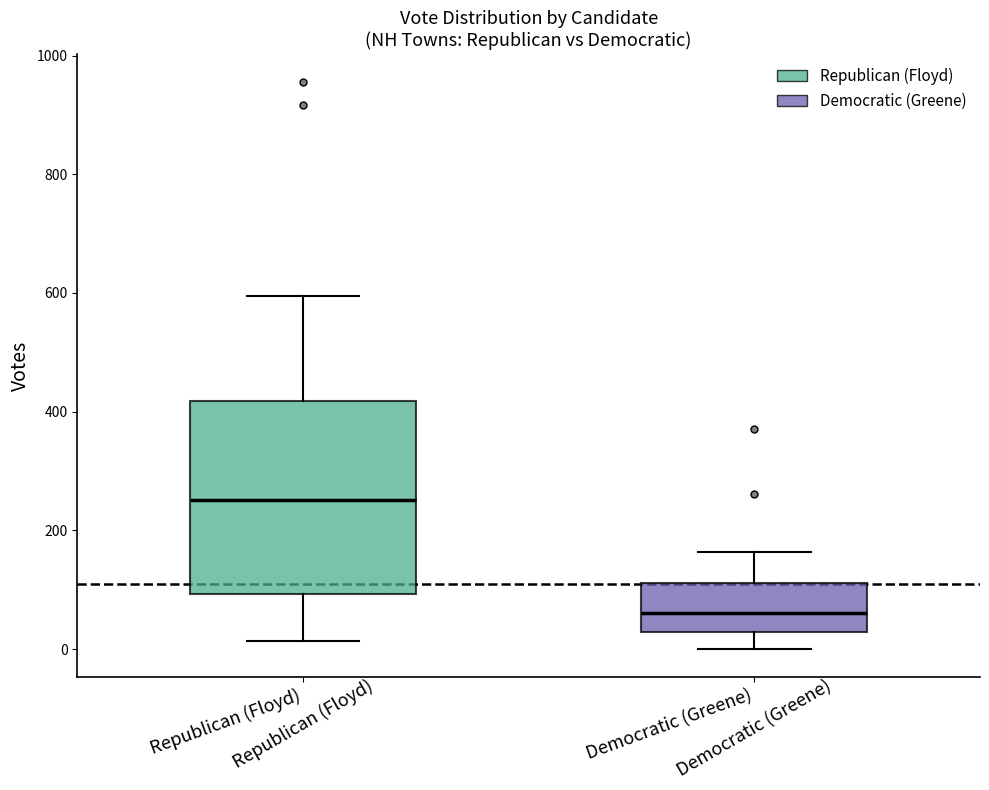

Reading left to right, transcribe this box plot: for each box, give where its median line is, the range the box spans, and where its two whiskers end, as read against the y-axis. The values are not printed on the chart, so give them approximately, as read against the axis.

Republican (Floyd): median 260, box 100 to 420, whiskers 20 to 600
Democratic (Greene): median 60, box 20 to 120, whiskers 0 to 160